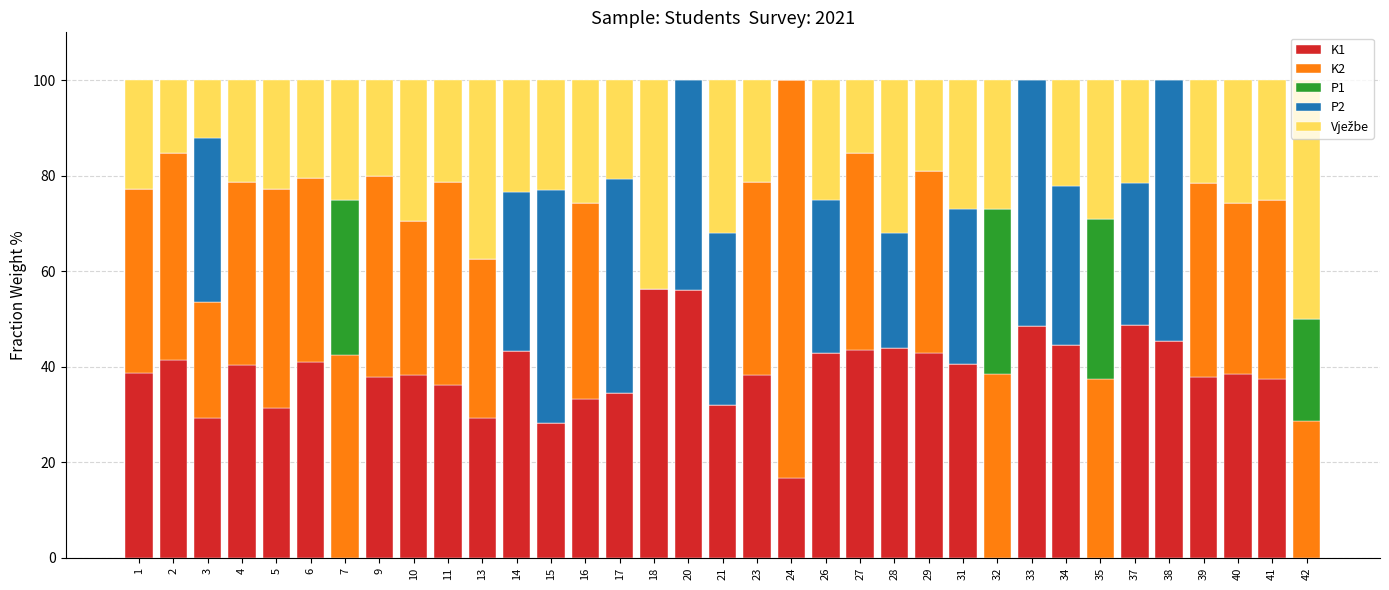

What is the total value across all series at 2?

100.0